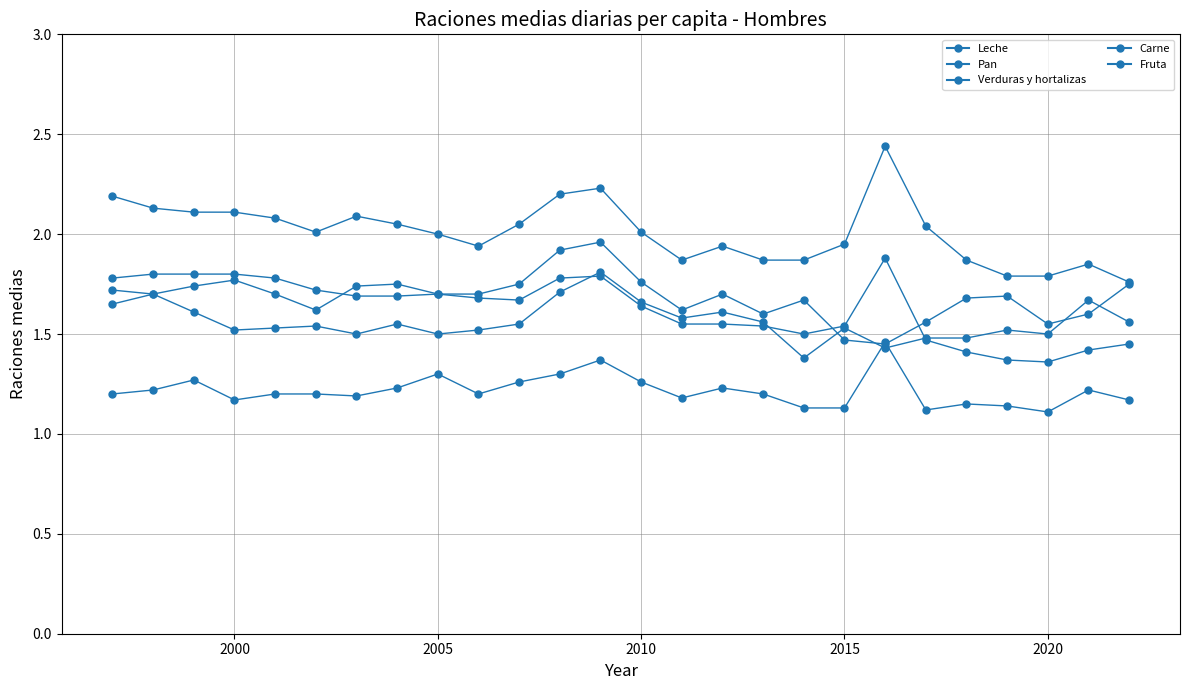

How many lines are shown in the chart?

5